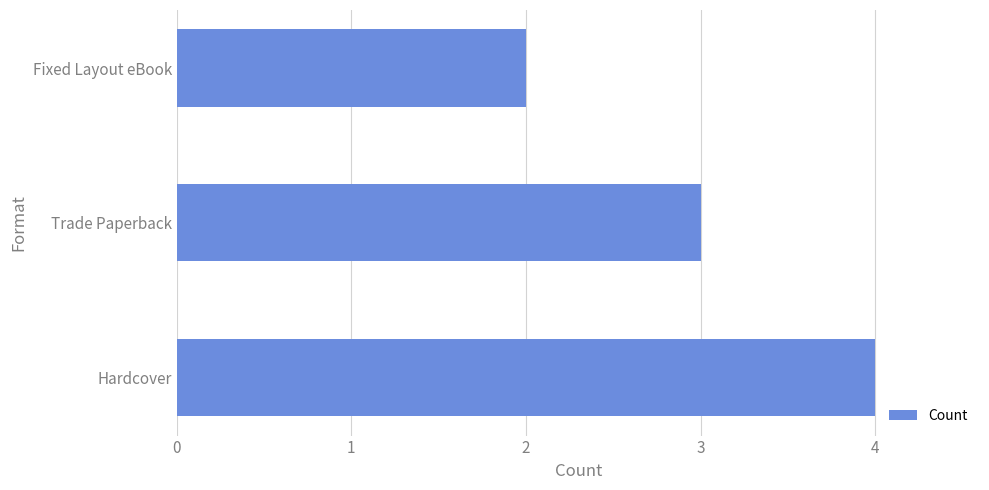

At which category does the chart reach its minimum across all series?

Fixed Layout eBook